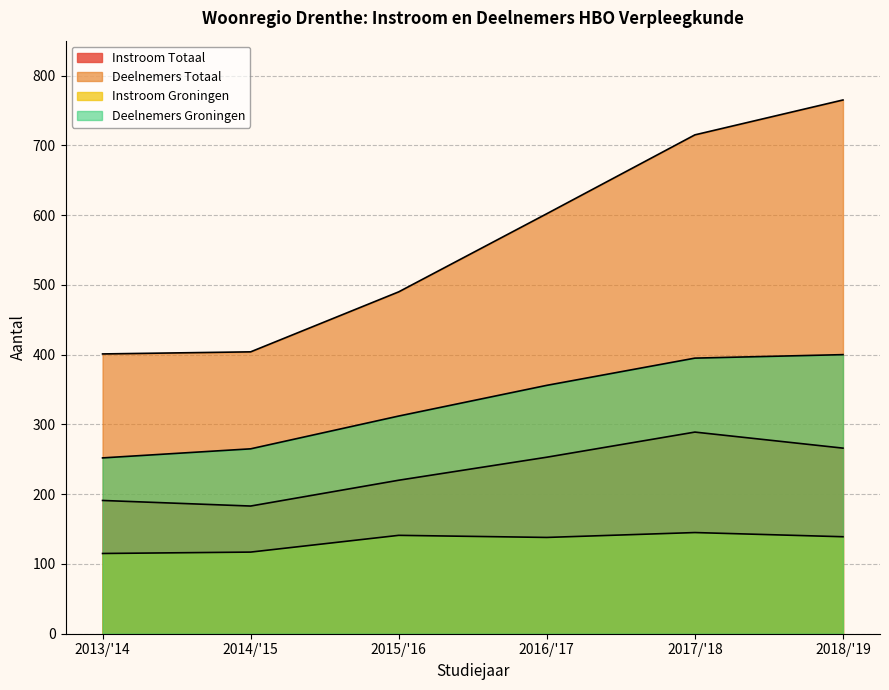

Rank the series at 2016/'17 from lowest to highest value.

Instroom Groningen, Instroom Totaal, Deelnemers Groningen, Deelnemers Totaal